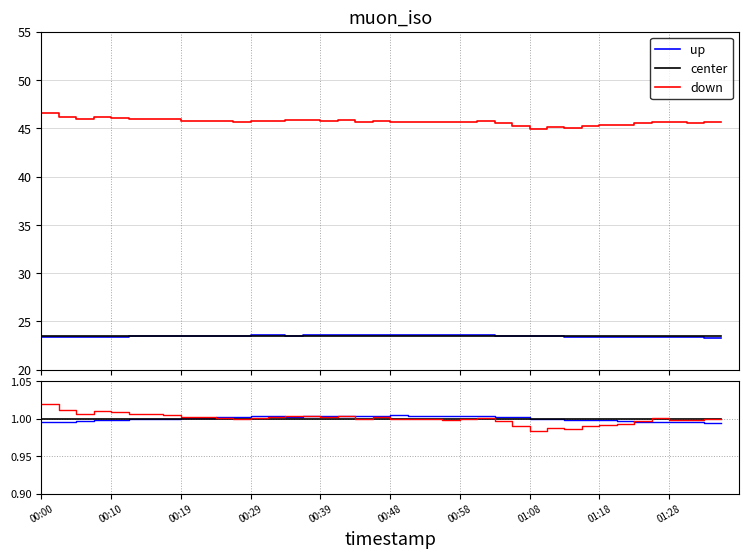

Is this an area chart (filled region under the line)?

No